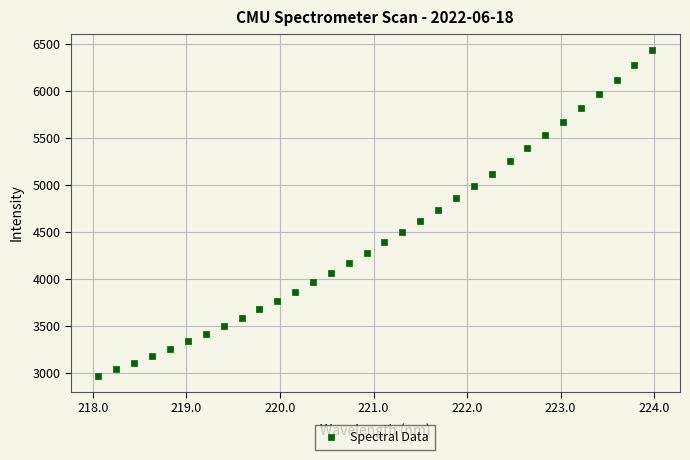

What is the range of Y values (max minus min)?

3459.7